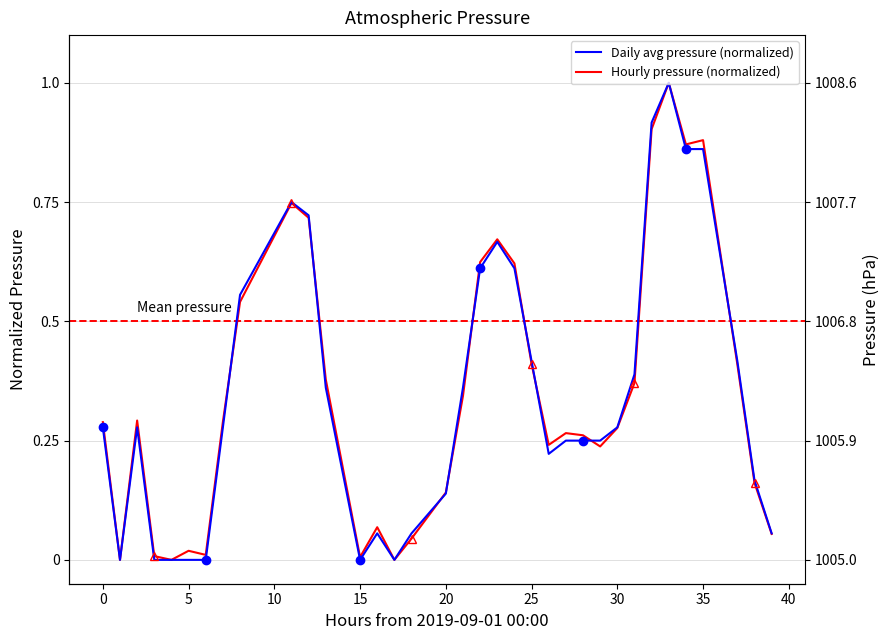

Which series changed the most between 15 and 20?

Hourly pressure (normalized)